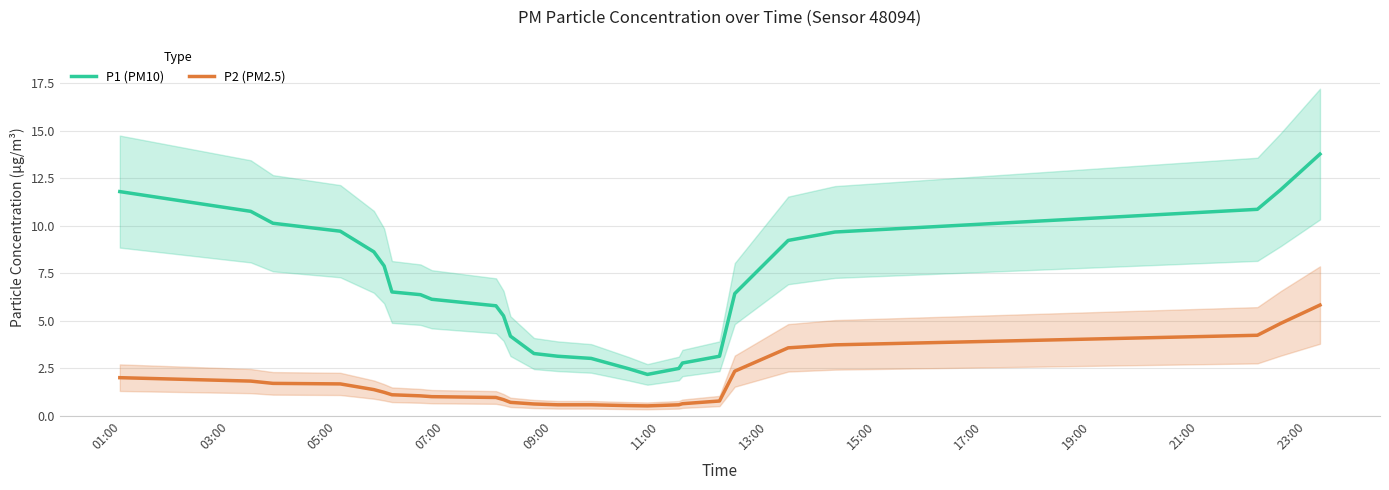

True or false: P2 (PM2.5) and P1 (PM10) cross at least once.

False